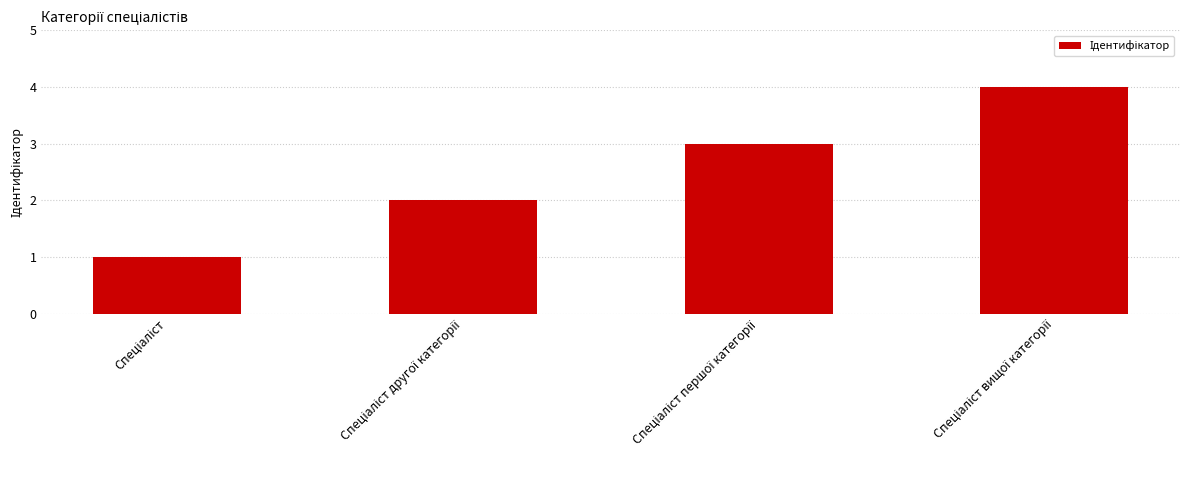

What is the difference between the maximum and minimum values?

3